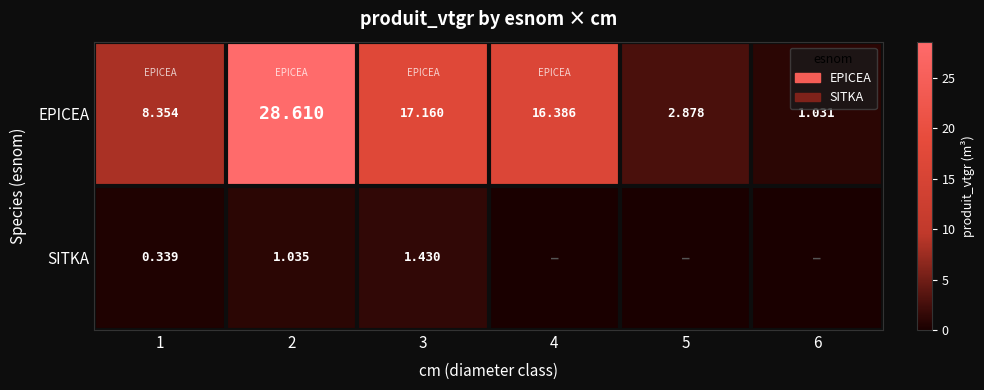

The EPICEA series shows 17.2 at 3. True or false?

True